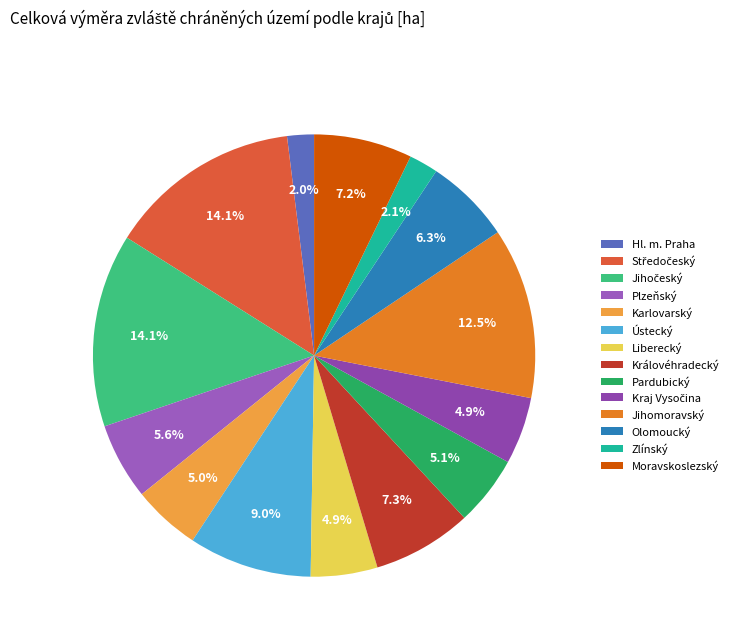

What portion of the pie excludes Moravskoslezský?

92.8%